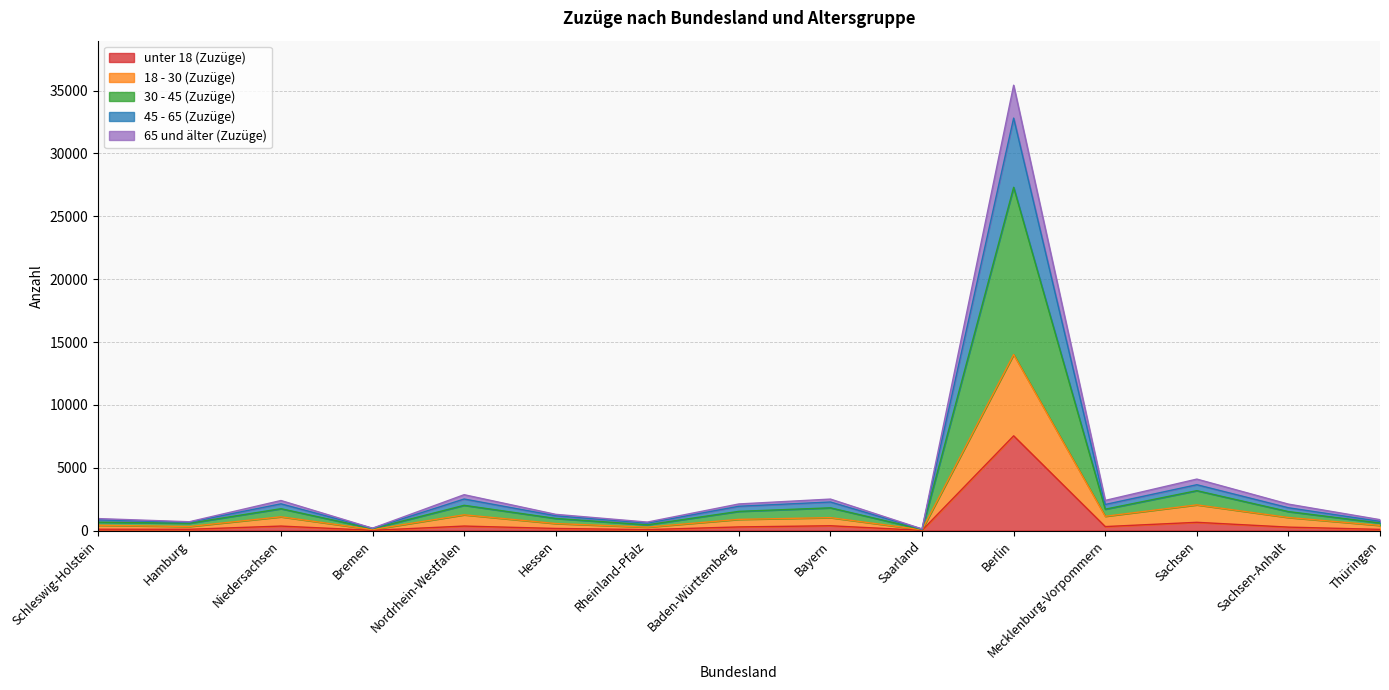

Is the value of 45 - 65 (Zuzüge) at Schleswig-Holstein greater than the value of 18 - 30 (Zuzüge) at Niedersachsen?

No